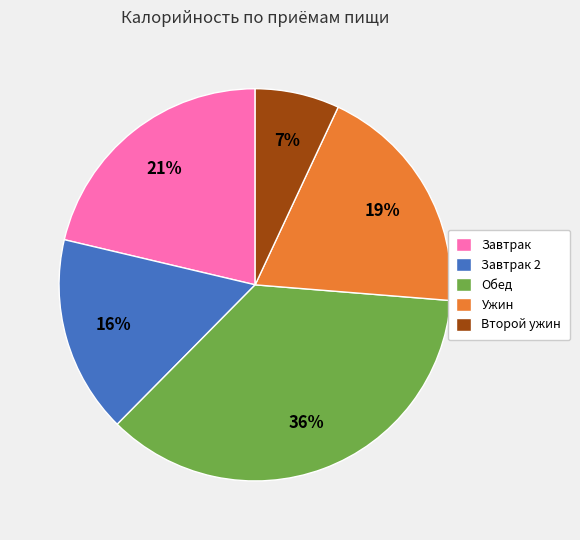

Which category has the smallest portion of the pie?

Второй ужин